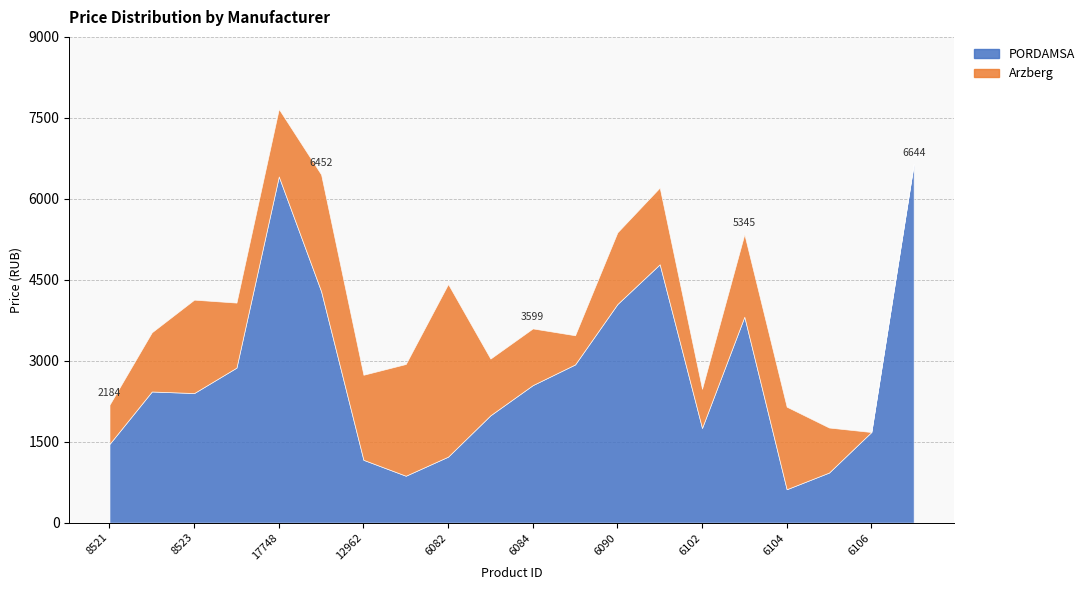

Reading left to right, extract all data points from this chart.

PORDAMSA: 8521=1458.0	8522=2430.0	8523=2401.0	8524=2872.0	17748=6414.0	17749=4289.0	12962=1164.0	12963=869.0	6082=1223.0	6083=1989.0	6084=2548.0	6089=2931.0	6090=4050.0	6091=4787.0	6102=1754.0	6103=3815.0	6104=619.0	6105=928.0	6106=1679.0	5605=6644.0
Arzberg: 8521=726.1	8522=1096.9	8523=1730.4	8524=1205.1	17748=1251.4	17749=2163.0	12962=1575.9	12963=2070.3	6082=3198.1	6083=1050.6	6084=1050.6	6089=540.7	6090=1328.7	6091=1421.4	6102=726.1	6103=1529.5	6104=1529.5	6105=834.3	6106=0.0	5605=0.0